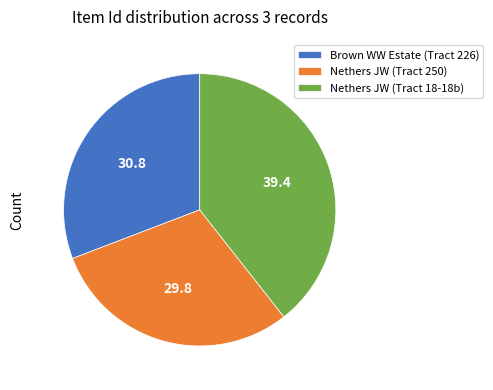

Which has a higher value, Nethers JW (Tract 250) or Nethers JW (Tract 18-18b)?

Nethers JW (Tract 18-18b)